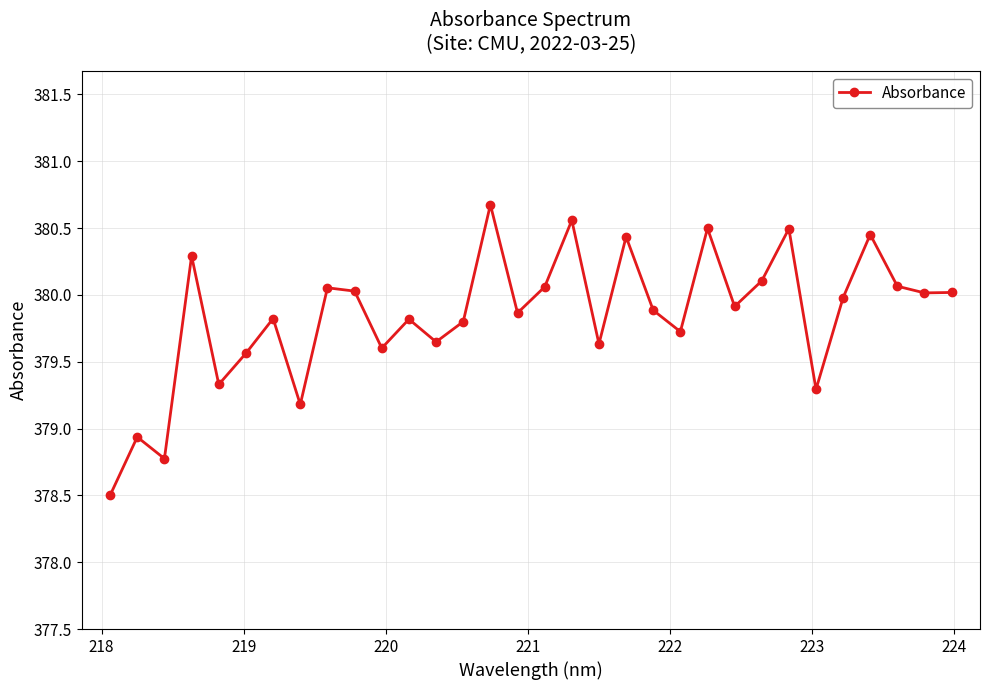

True or false: there are more than 2 points higher than both neighbors.

True